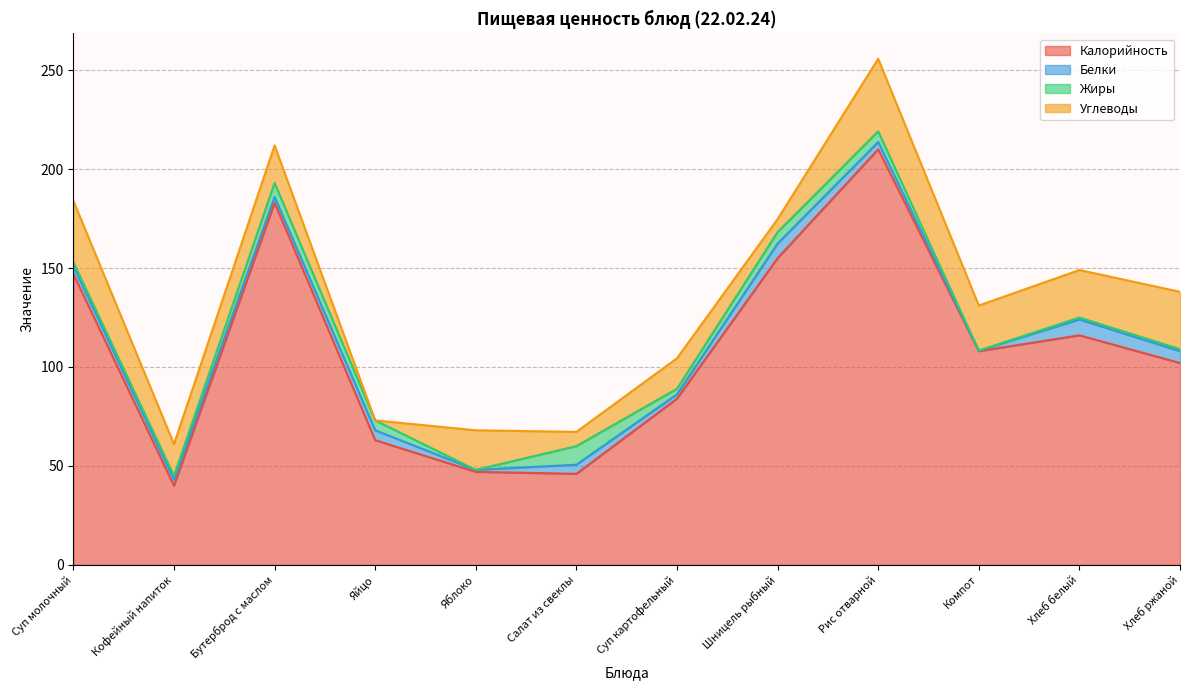

What is the difference between the second highest and second lowest values in the Жиры series?

7.0